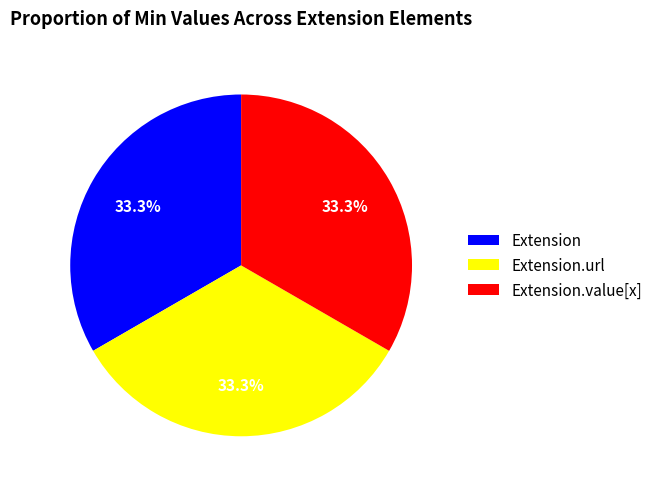

Is the sum of Extension and Extension.value[x] greater than half?

Yes